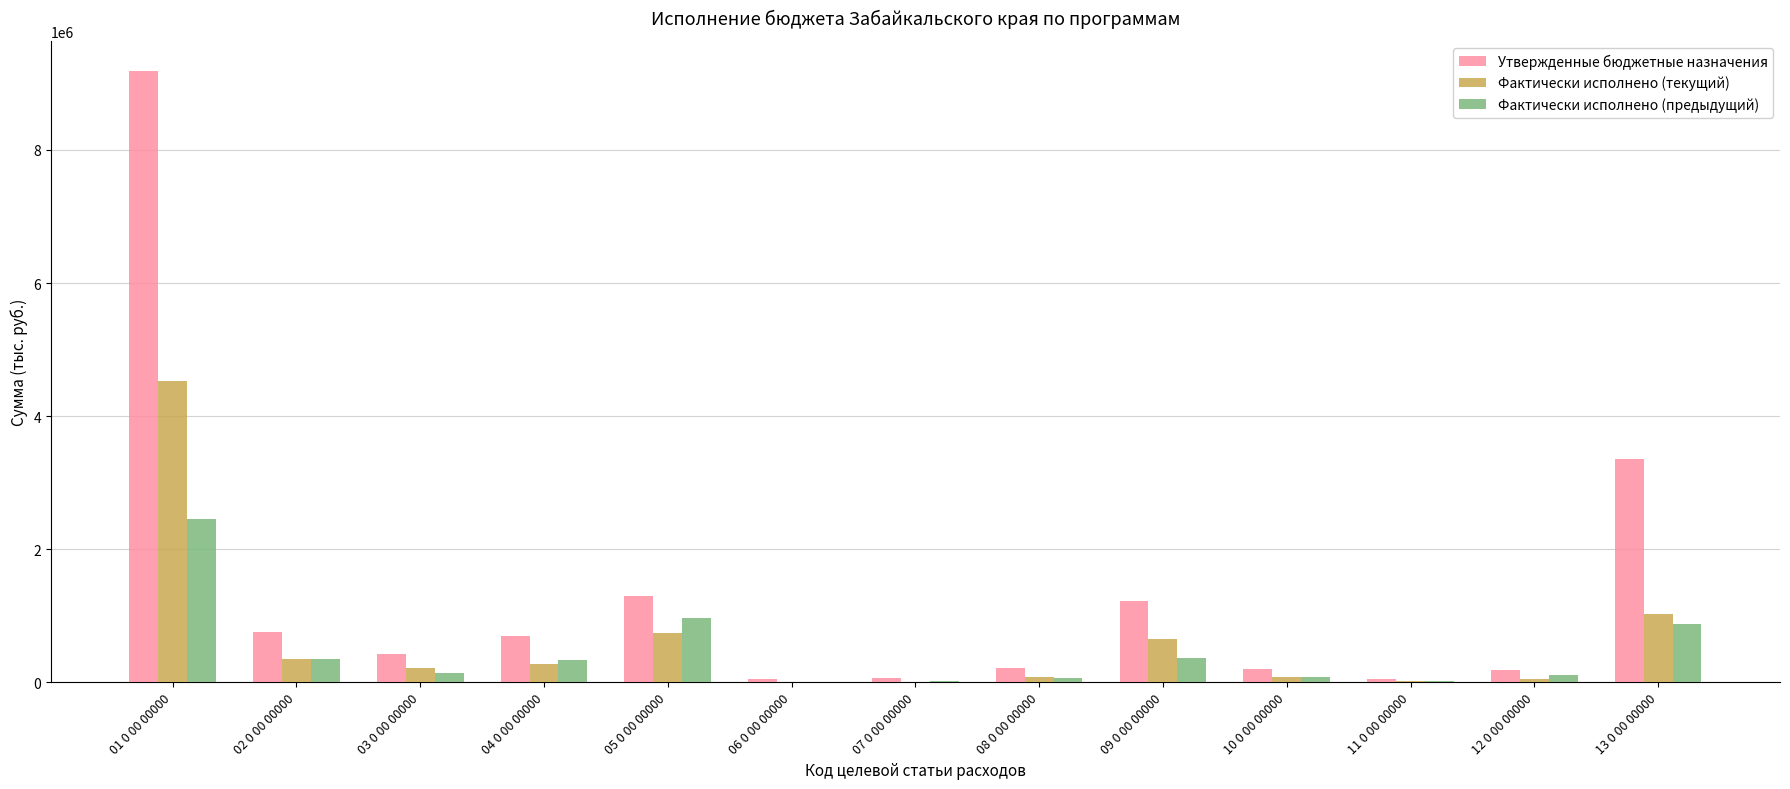

What is the sum of all Фактически исполнено (текущий) values?

7986832.2